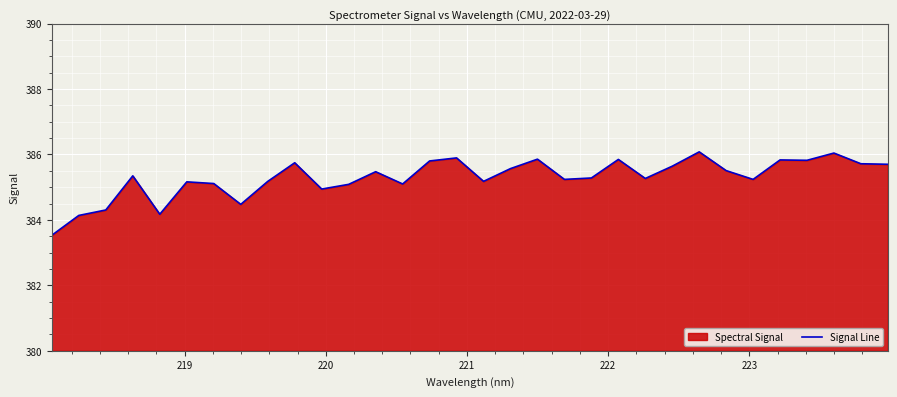

How many interior local valleys (lower than both neighbors) does the data have?

9